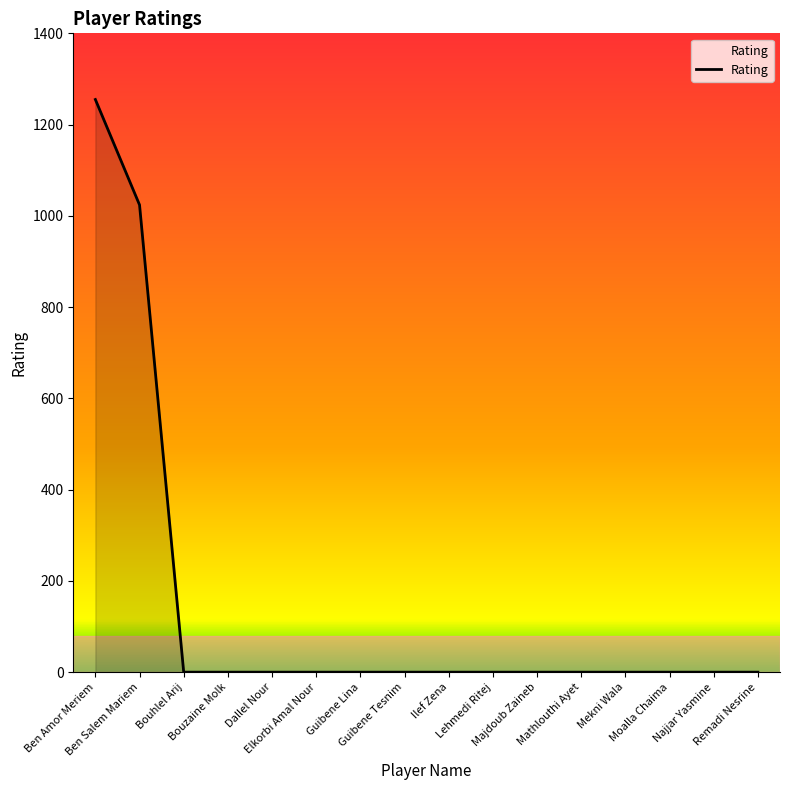

What is the difference between the maximum and minimum values?

1255